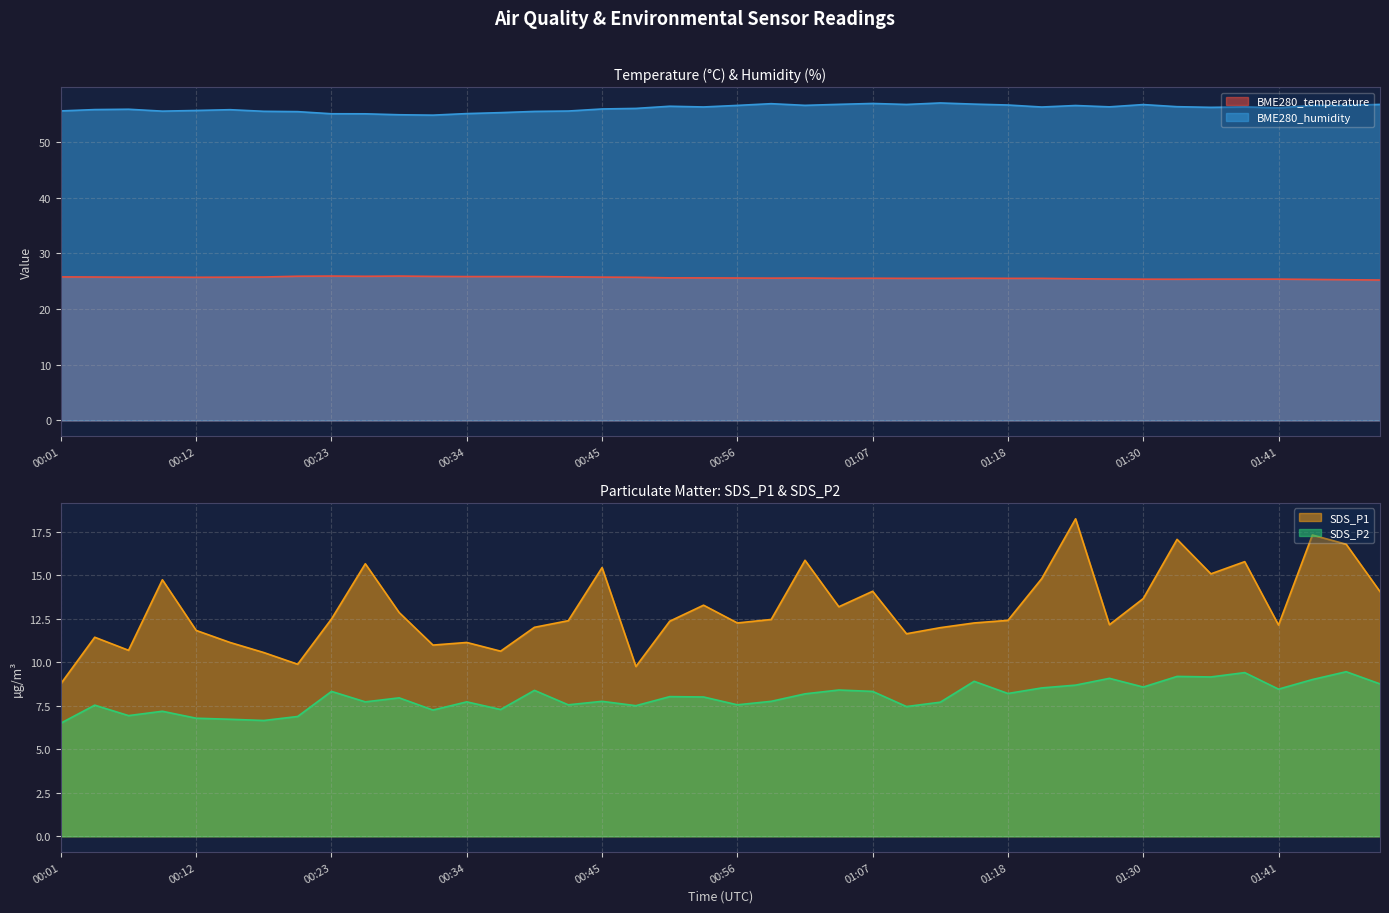

How many data points in BME280_humidity are less than 56?

17